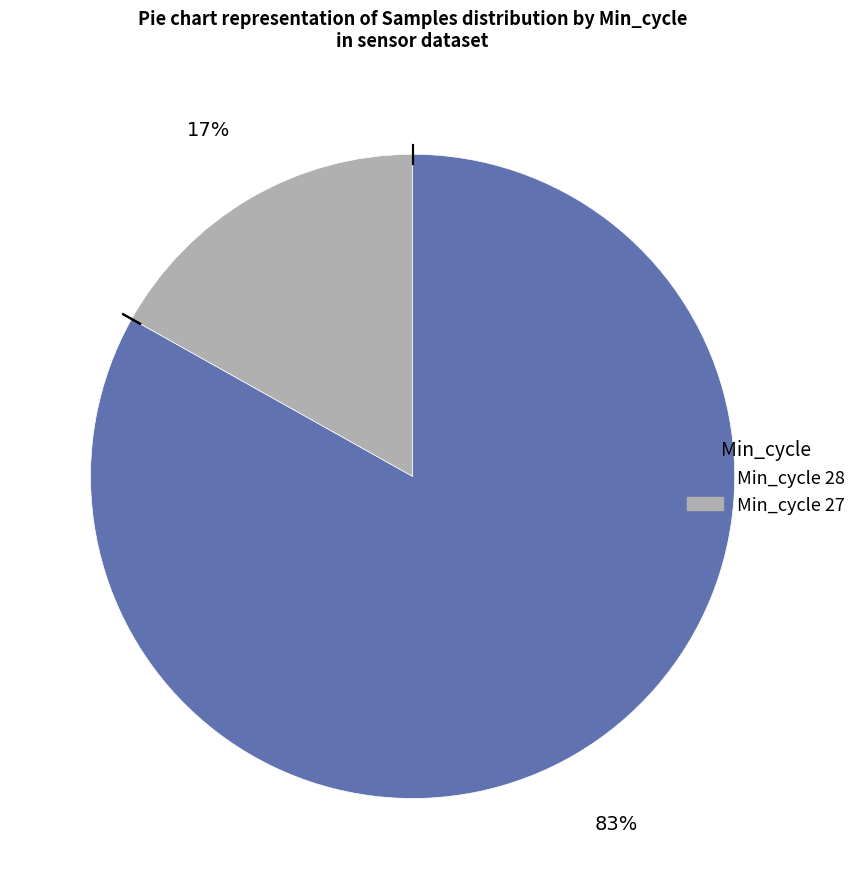

Does any single category account for the majority?

Yes